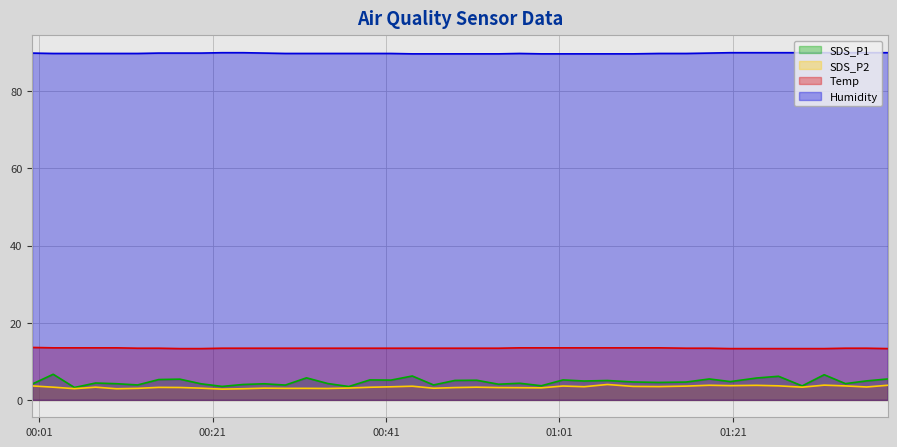

What is the label of the 20th point from the left?

2022/10/22 00:46:29